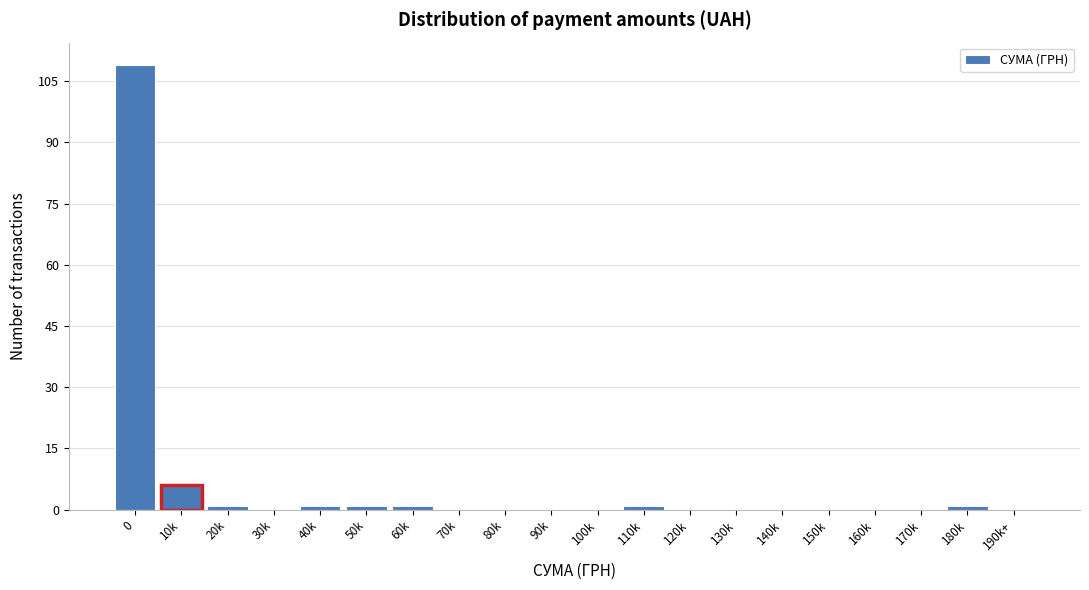

Reading left to right, list all the values displayed in this chart.

0=109	10k=6	20k=1	30k=0	40k=1	50k=1	60k=1	70k=0	80k=0	90k=0	100k=0	110k=1	120k=0	130k=0	140k=0	150k=0	160k=0	170k=0	180k=1	190k+=0